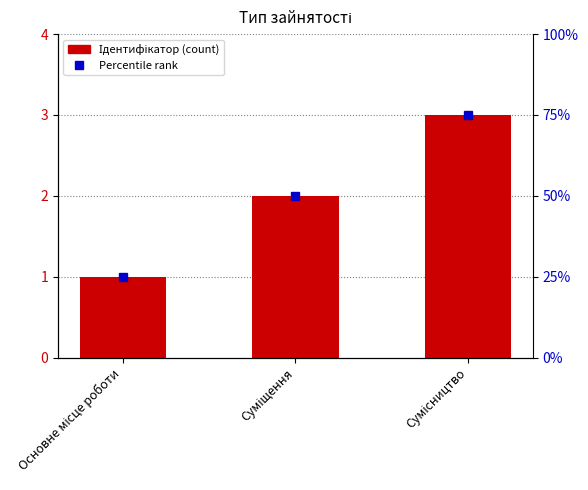

List the labels in order of value, largest first.

Сумісництво, Суміщення, Основне місце роботи